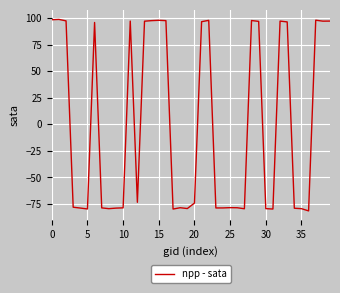

What is the smallest value displayed?

-81.6